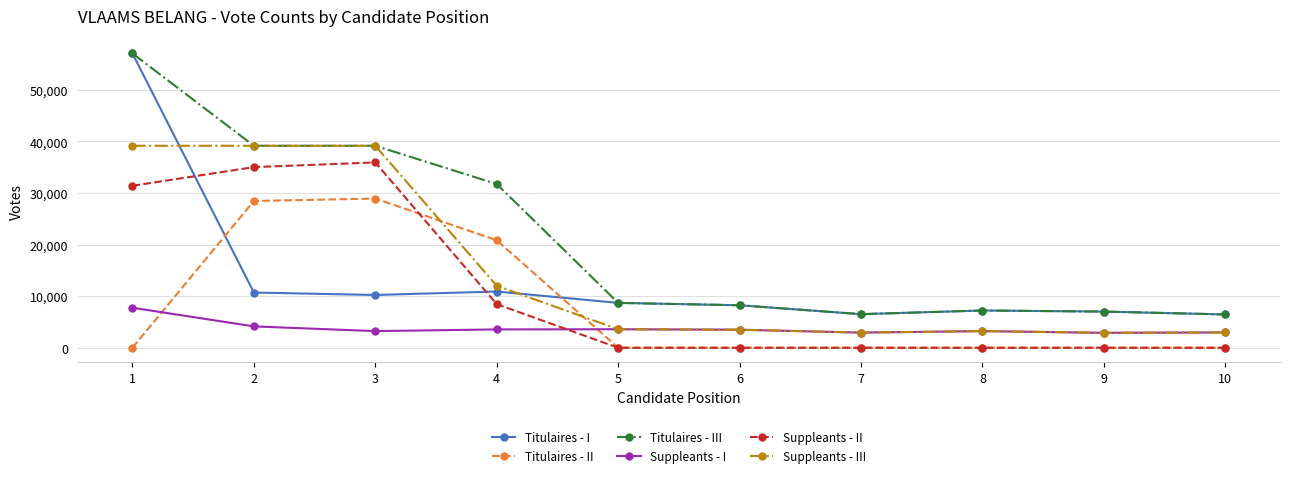

The value of Titulaires - I at 6 is 13782. True or false?

False